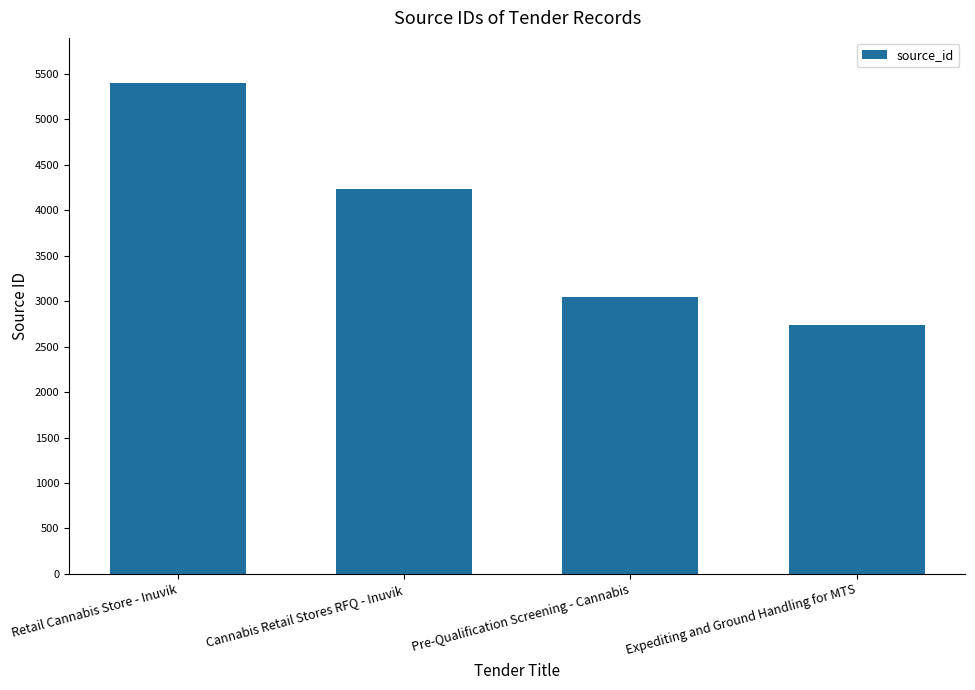

Where is the data nearest to the value 4070?

Cannabis Retail Stores RFQ - Inuvik